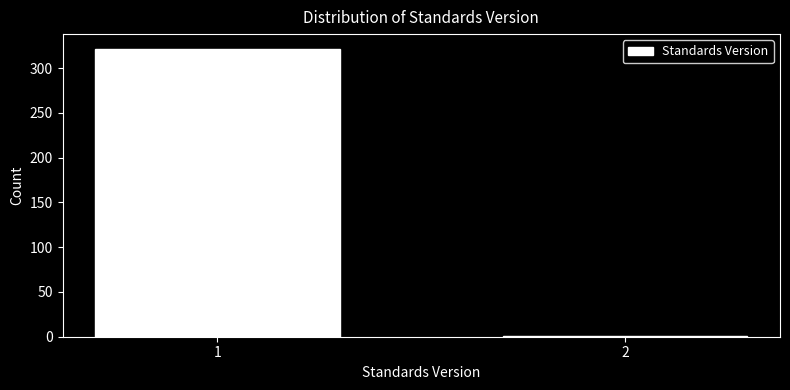

Reading left to right, what are all the values shown in this chart?

1=322	2=1